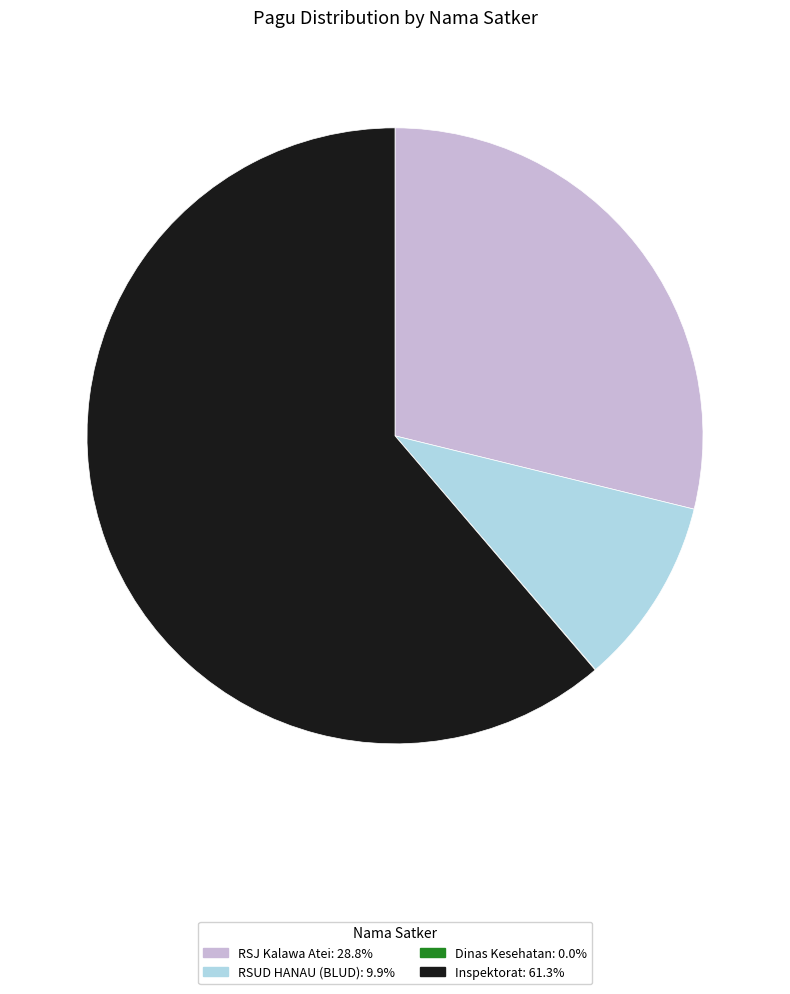

Approximately how many times larger is the value at Inspektorat: 61.3% compared to RSJ Kalawa Atei: 28.8%?

2.1